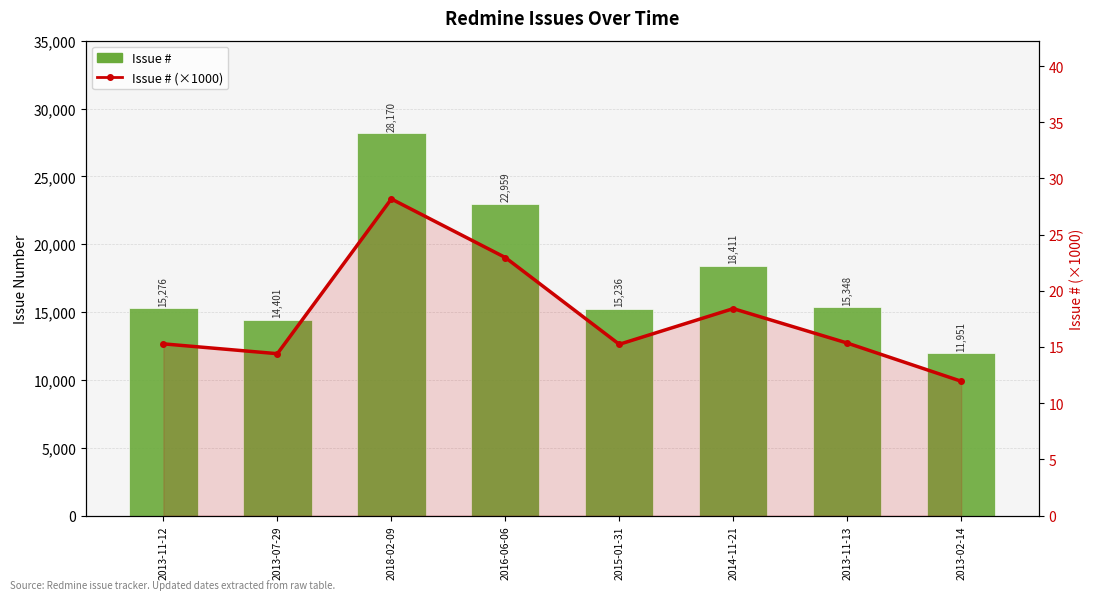

Reading right to left, list all the values displayed in this chart.

Issue #: 2013-02-14=11951.0	2013-11-13=15348.0	2014-11-21=18411.0	2015-01-31=15236.0	2016-06-06=22959.0	2018-02-09=28170.0	2013-07-29=14401.0	2013-11-12=15276.0
Issue # (x1000): 2013-02-14=12.0	2013-11-13=15.3	2014-11-21=18.4	2015-01-31=15.2	2016-06-06=23.0	2018-02-09=28.2	2013-07-29=14.4	2013-11-12=15.3